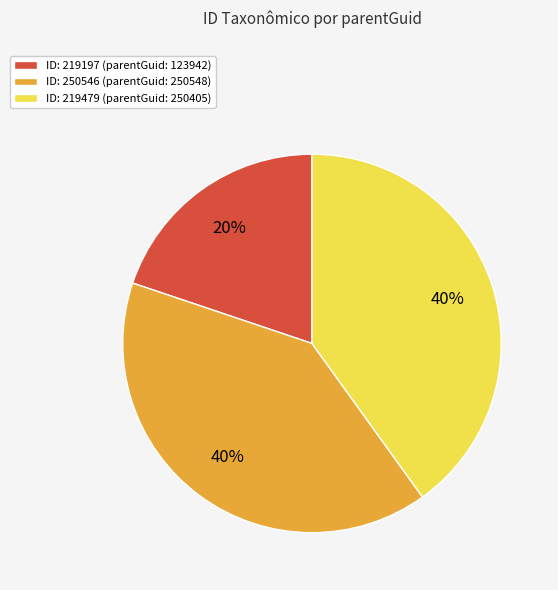

Which has a higher value, ID: 250546 (parentGuid: 250548) or ID: 219197 (parentGuid: 123942)?

ID: 250546 (parentGuid: 250548)